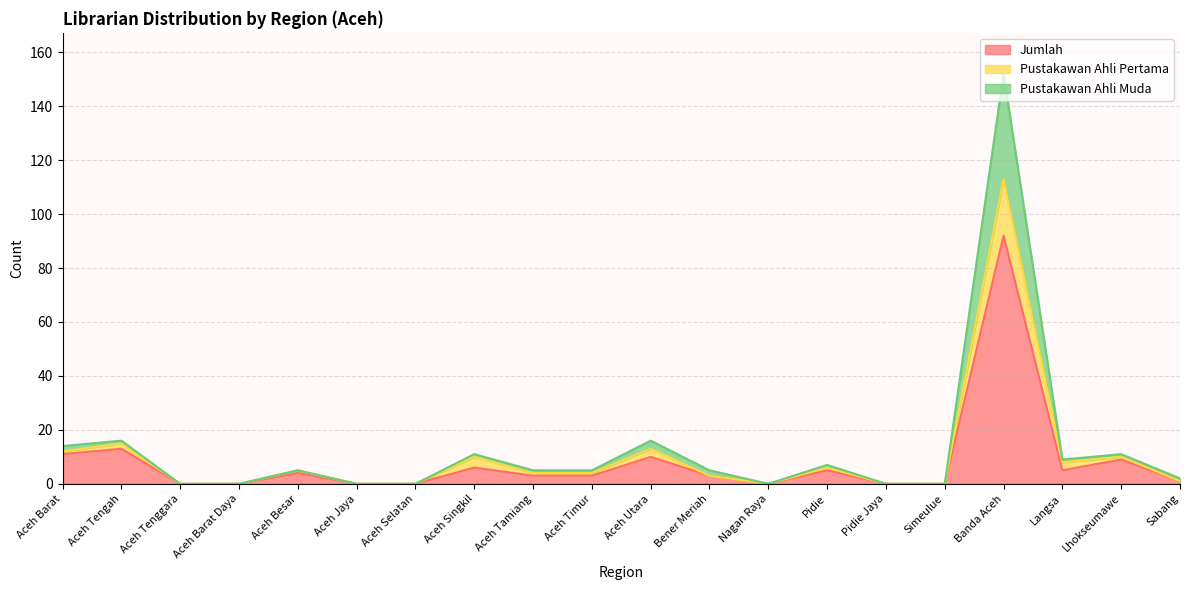

What is the difference between the Jumlah values at Sabang and Nagan Raya?

1